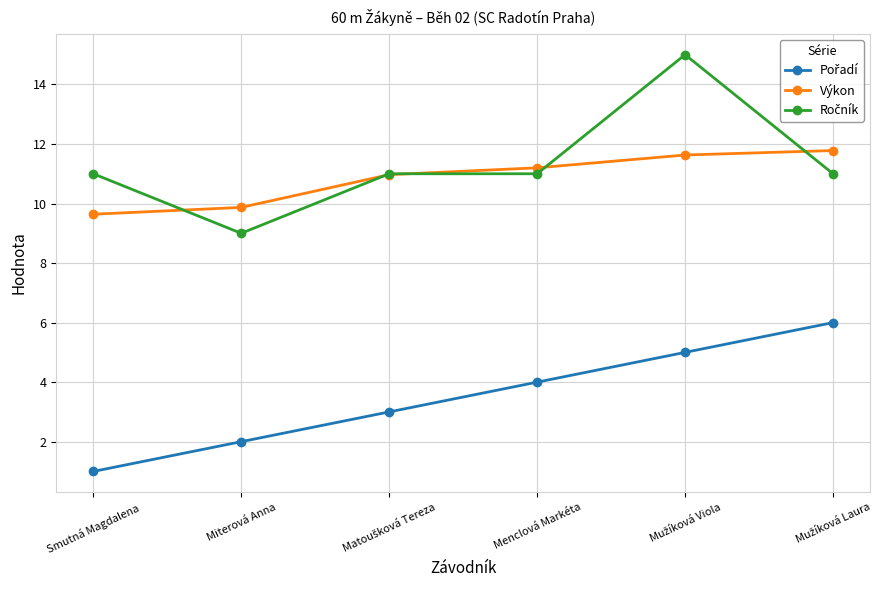

True or false: Výkon has a value of 19.8 at Menclová Markéta.

False